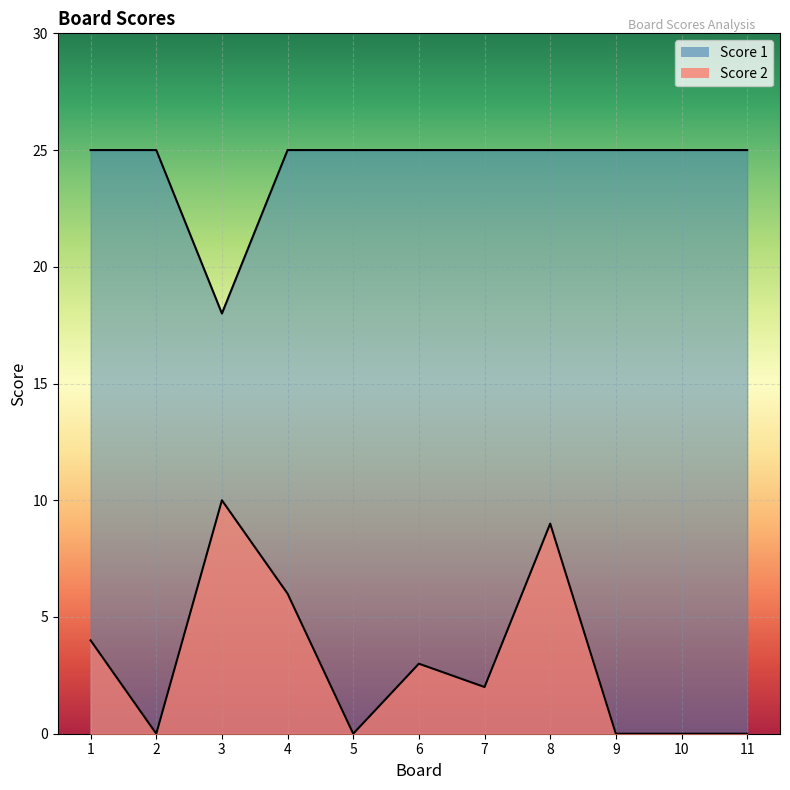

What are all the series names shown in the legend?

Score 2, Score 1